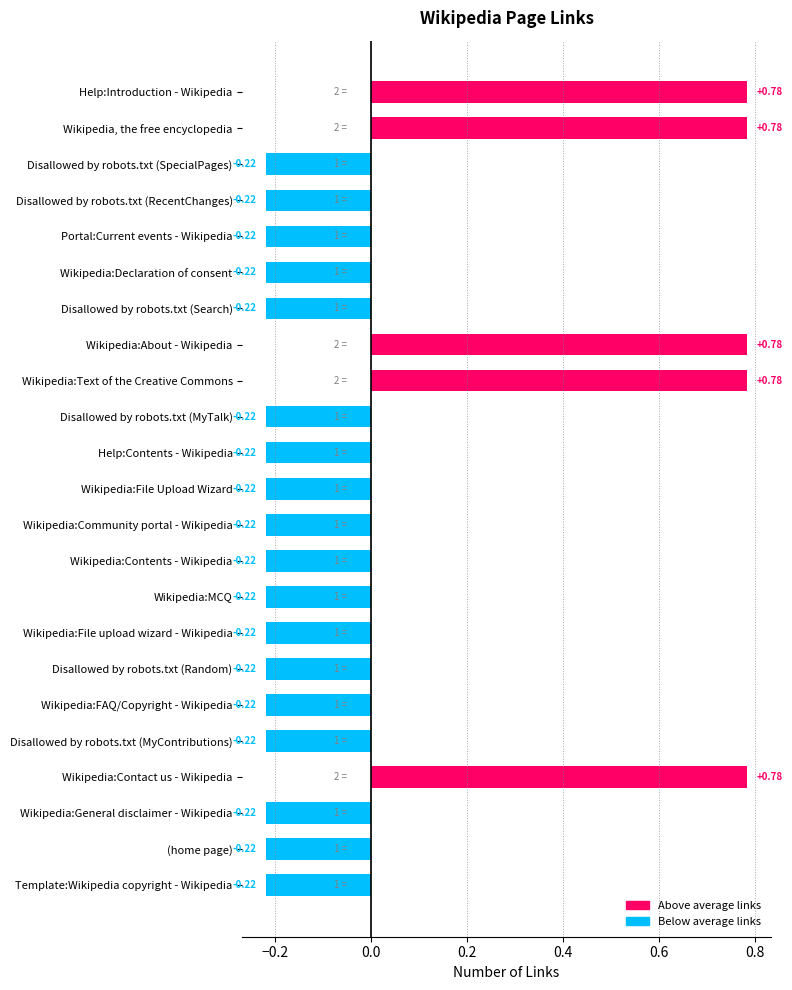

Rank the categories by value from highest to lowest.

Help:Introduction - Wikipedia, Wikipedia, the free encyclopedia, Wikipedia:About - Wikipedia, Wikipedia:Text of the Creative Commons, Wikipedia:Contact us - Wikipedia, Disallowed by robots.txt (SpecialPages), Disallowed by robots.txt (RecentChanges), Portal:Current events - Wikipedia, Wikipedia:Declaration of consent, Disallowed by robots.txt (Search), Disallowed by robots.txt (MyTalk), Help:Contents - Wikipedia, Wikipedia:File Upload Wizard, Wikipedia:Community portal - Wikipedia, Wikipedia:Contents - Wikipedia, Wikipedia:MCQ, Wikipedia:File upload wizard - Wikipedia, Disallowed by robots.txt (Random), Wikipedia:FAQ/Copyright - Wikipedia, Disallowed by robots.txt (MyContributions), Wikipedia:General disclaimer - Wikipedia, (home page), Template:Wikipedia copyright - Wikipedia